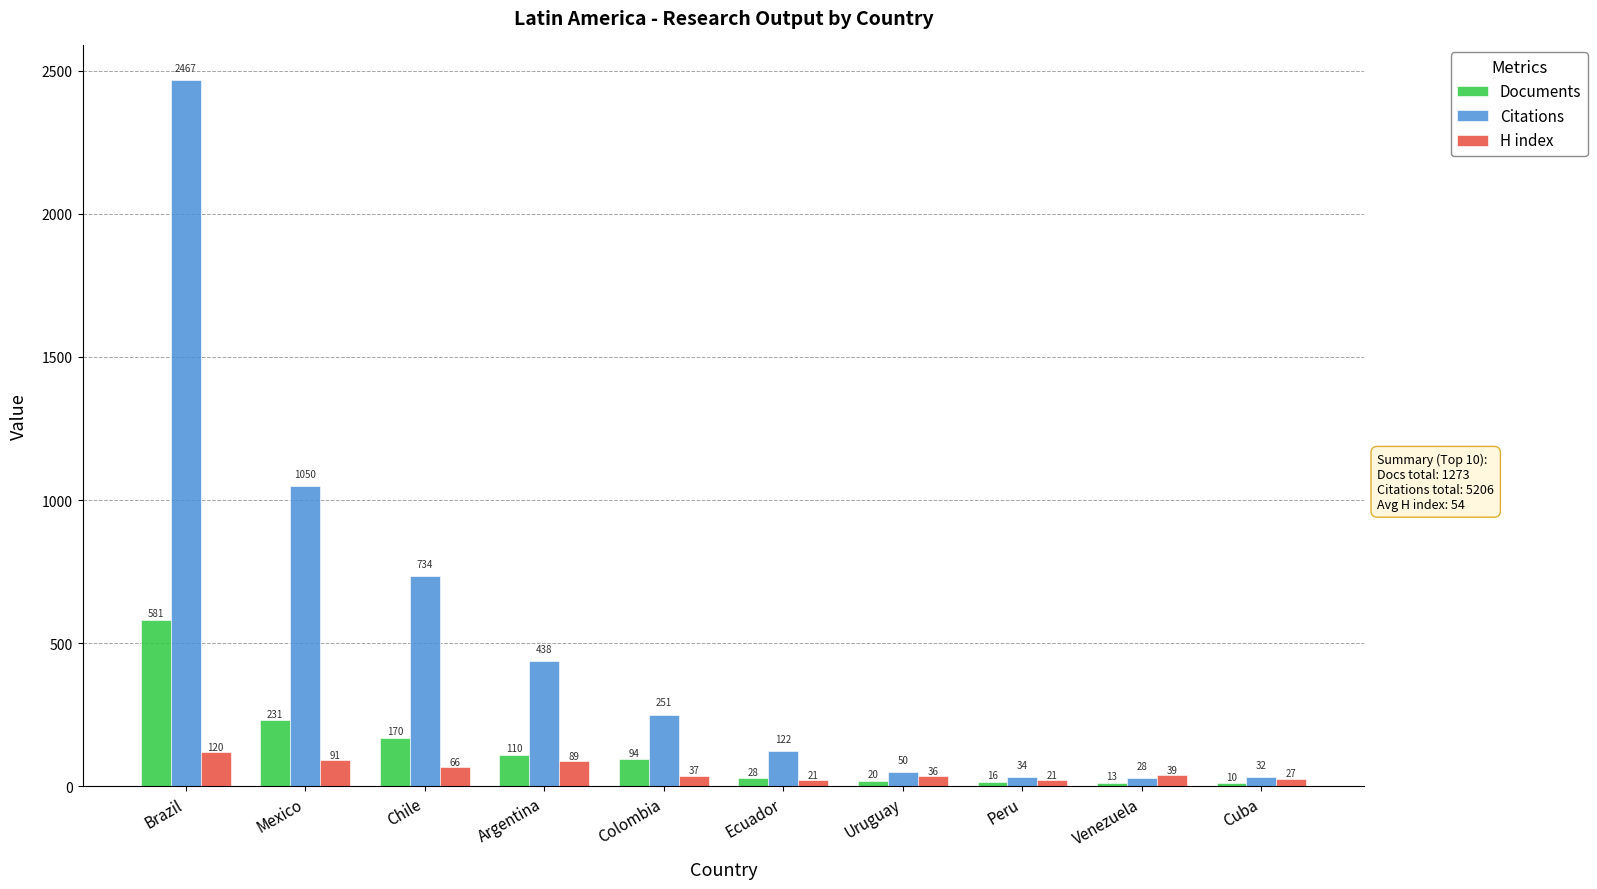

Which series changed the most between Colombia and Venezuela?

Citations